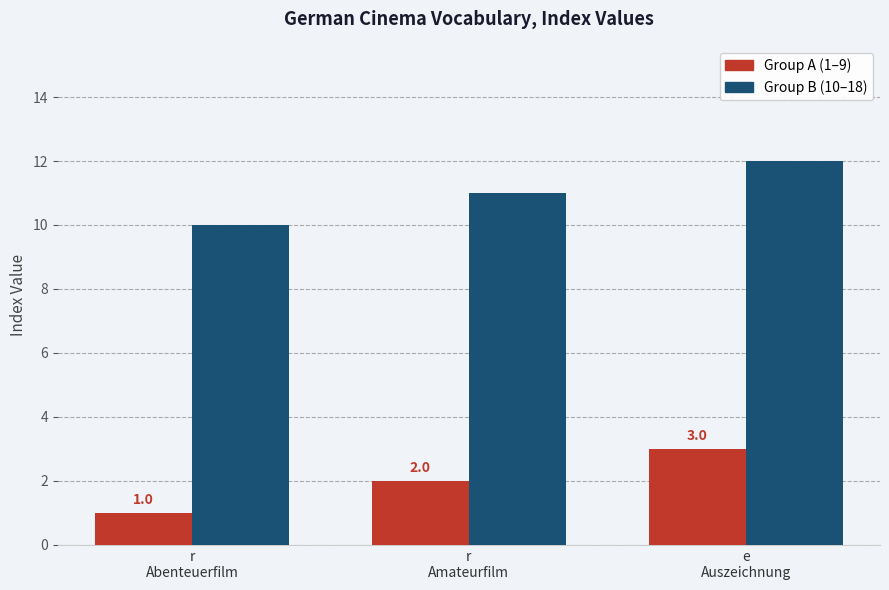

How many distinct data groups are displayed?

2